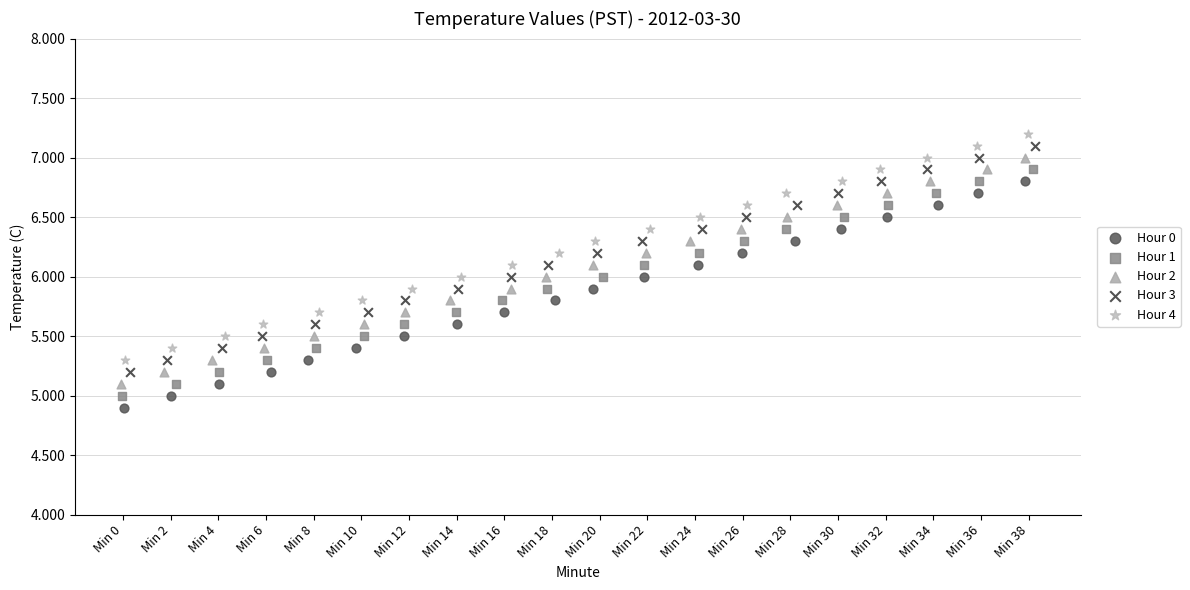

What are all the series names shown in the legend?

Hour 0, Hour 1, Hour 2, Hour 3, Hour 4